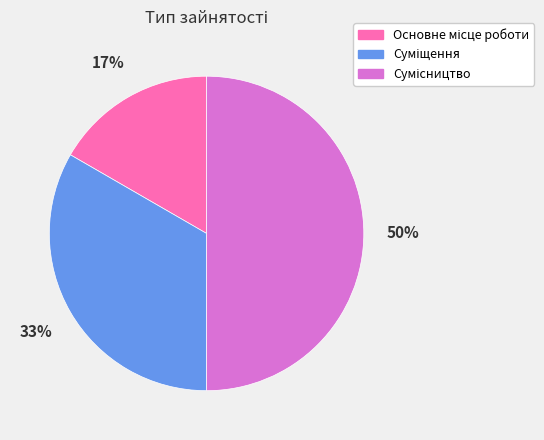

How many slices are in this pie chart?

3